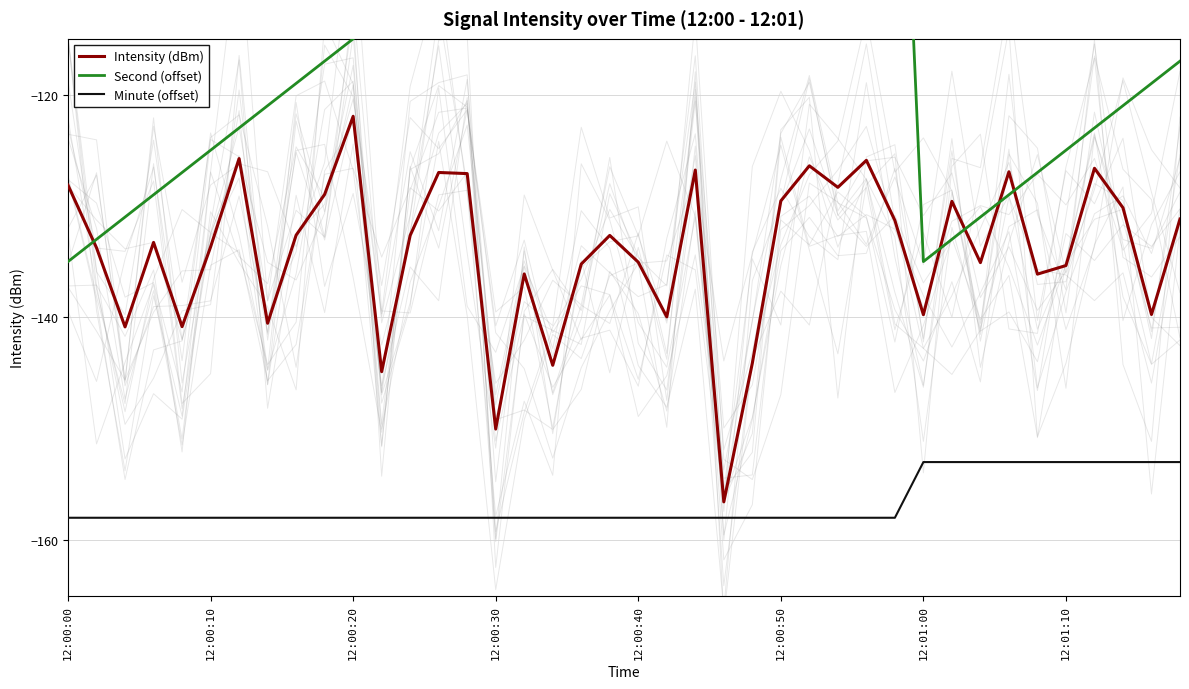

True or false: Intensity (dBm) and Minute (offset) cross at least once.

False